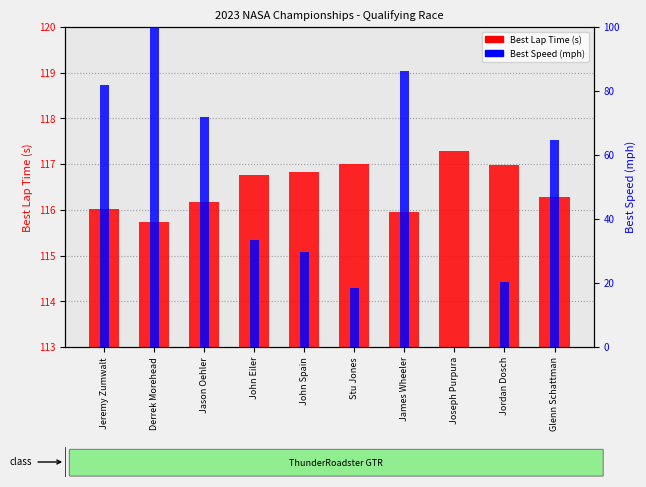

What is the difference between the maximum and minimum values in the Best Lap Time (s) series?

1.6